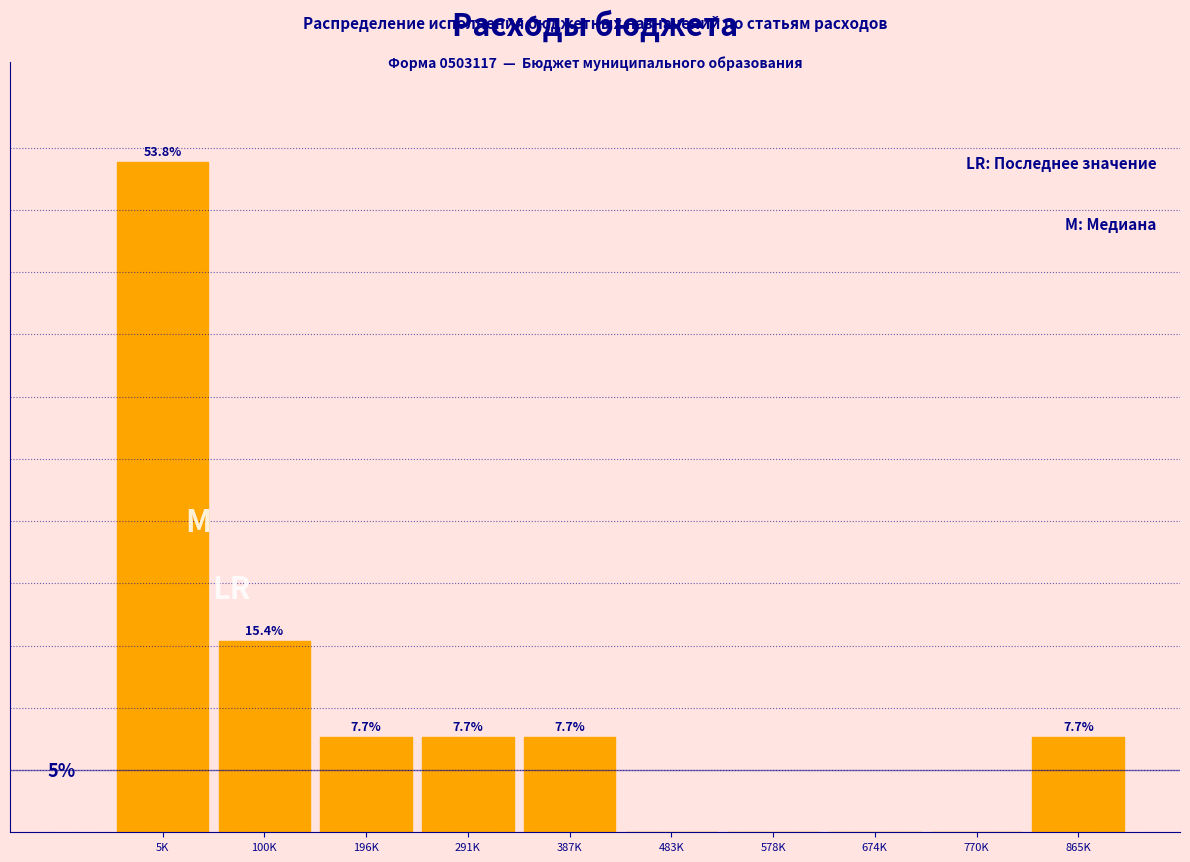

Which has a higher value, 100K or 674K?

100K